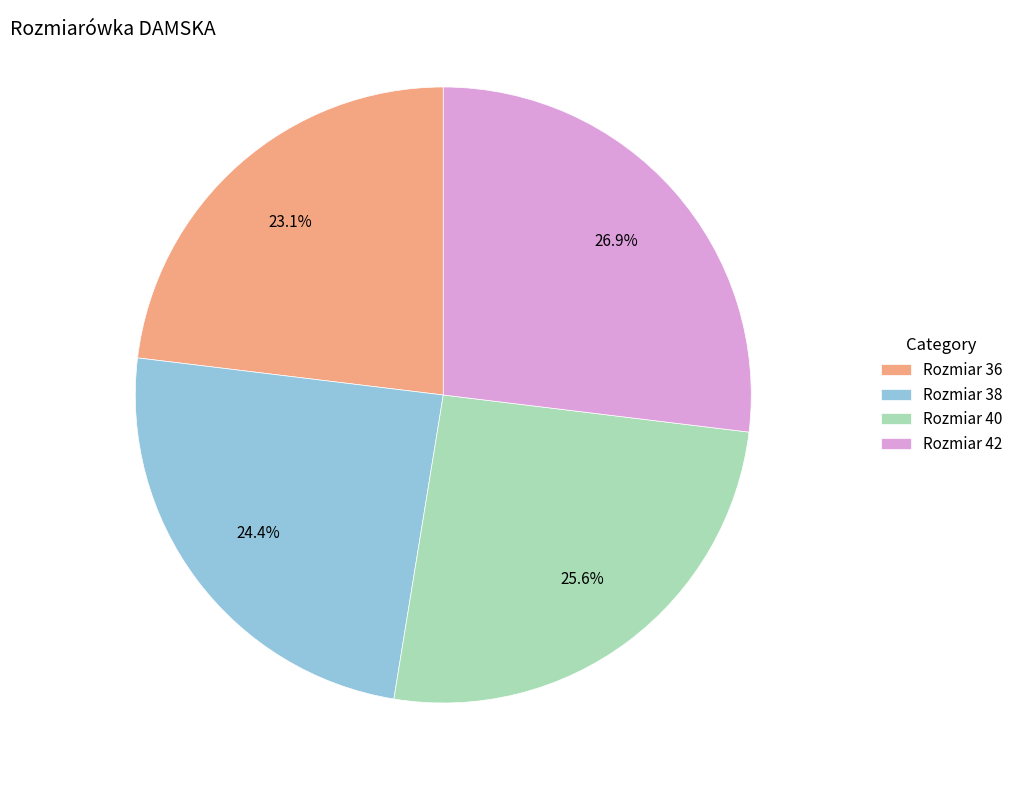

Which has a higher value, Rozmiar 36 or Rozmiar 40?

Rozmiar 40